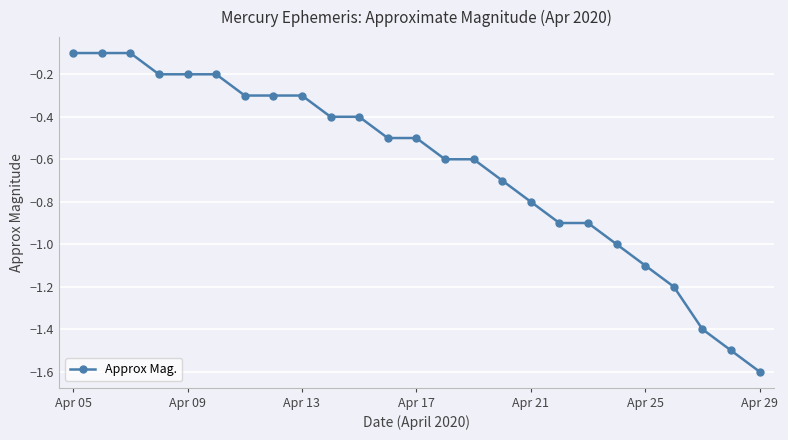

What is the difference between the second highest and second lowest values?

1.4